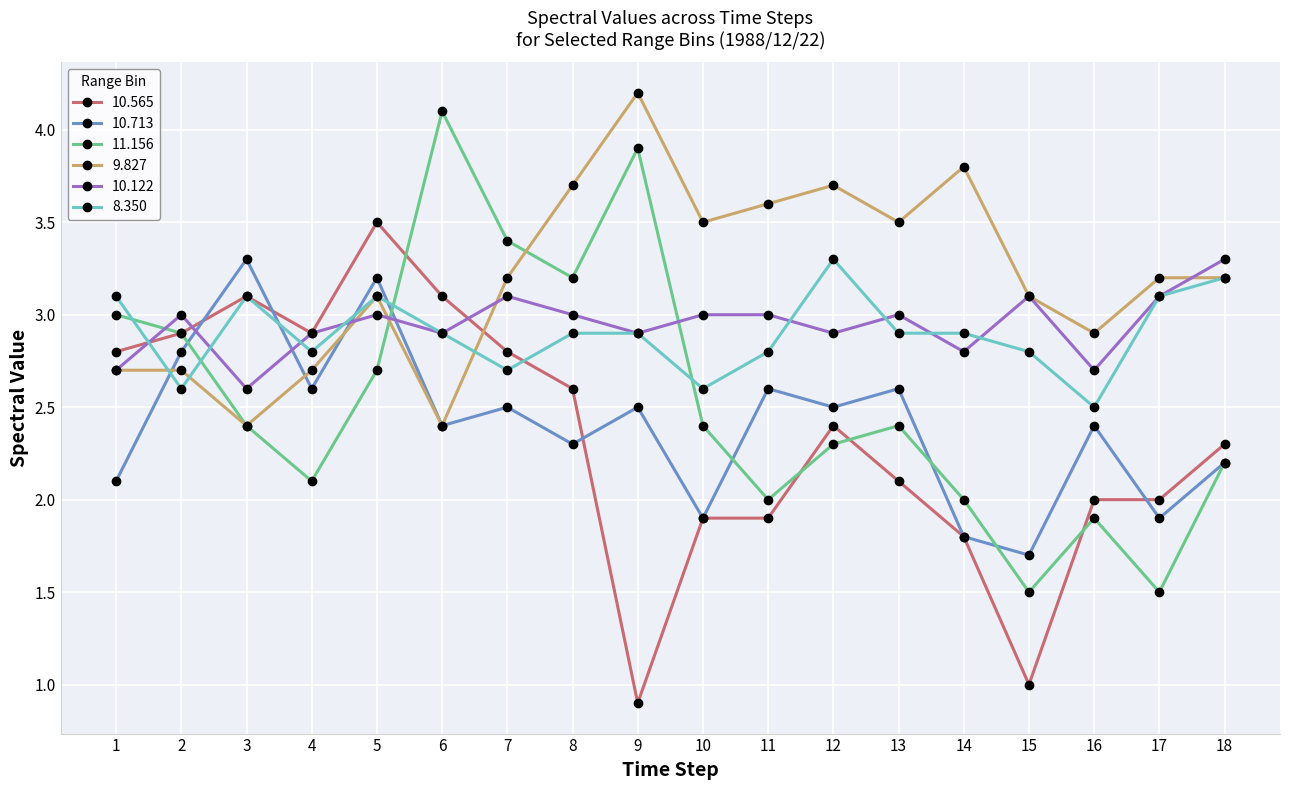

What is the smallest value displayed?

0.9